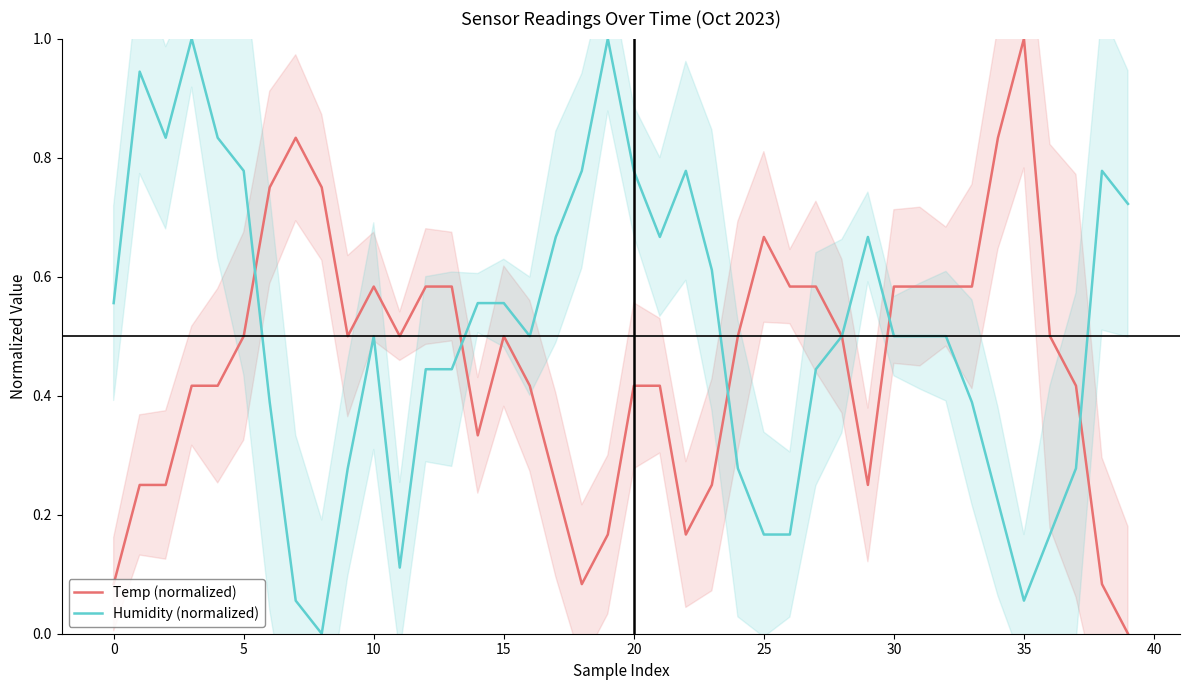

Is this an area chart (filled region under the line)?

No